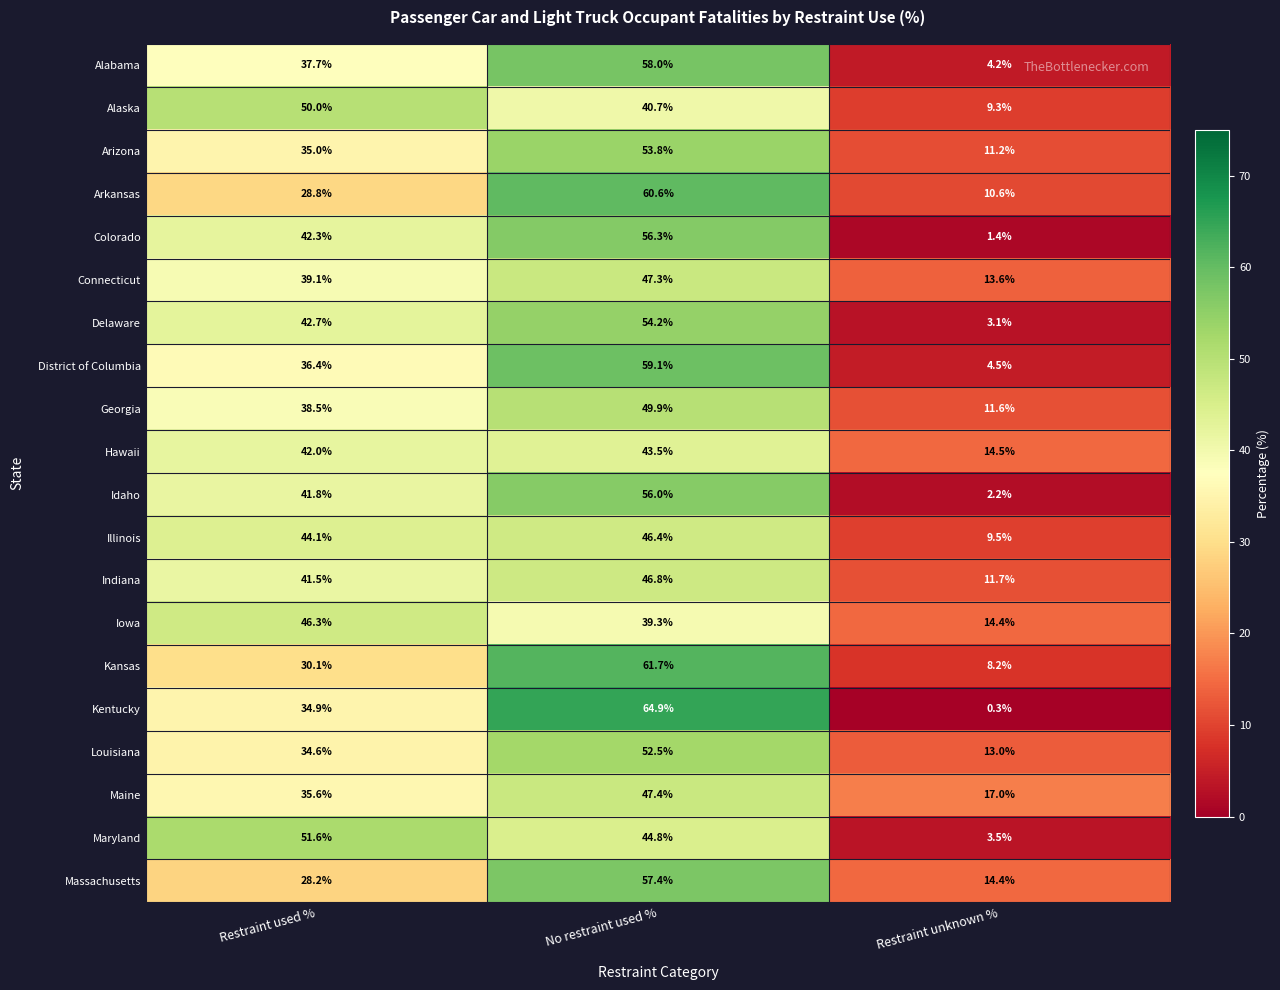

The Colorado series shows 0.5 at Restraint unknown %. True or false?

False